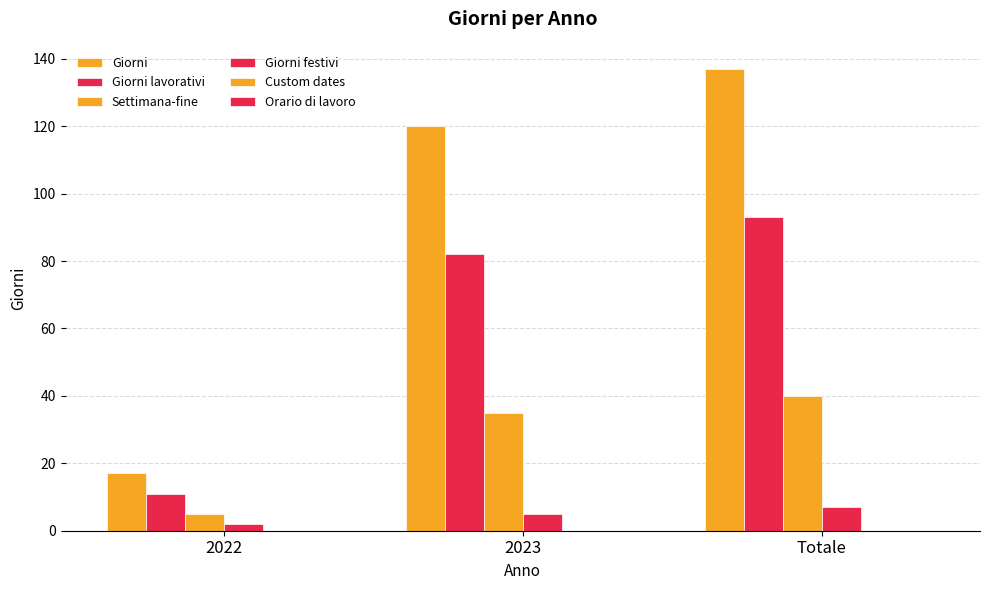

How many bars are there in each group?

4